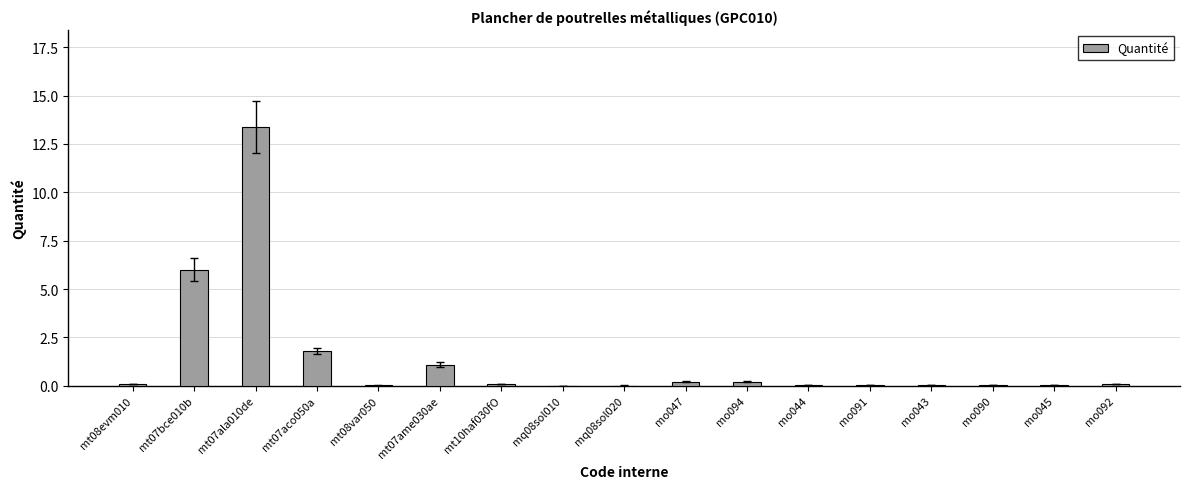

Which category has the highest value across all series?

mt07ala010de